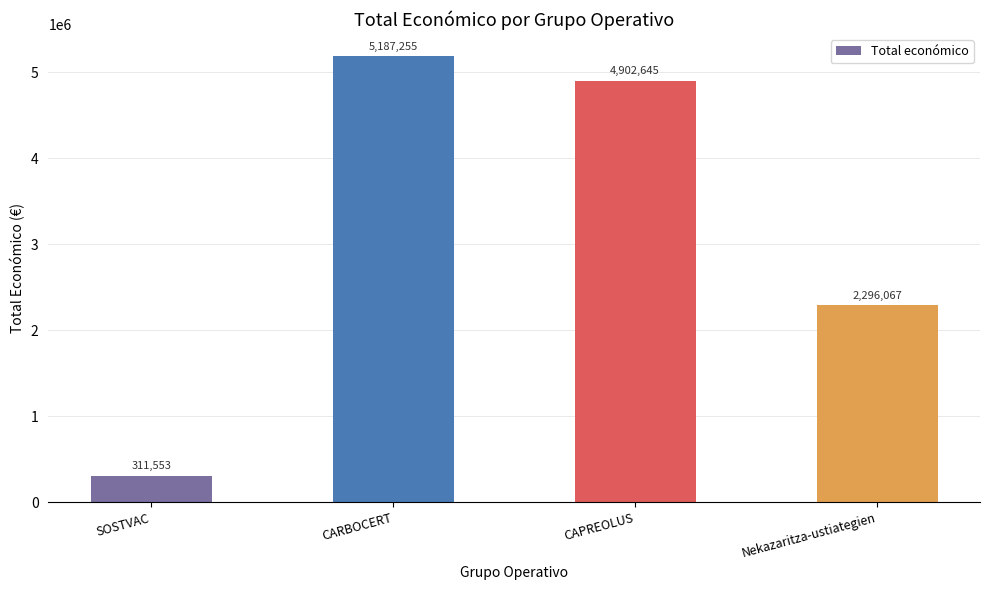

What value does the data have at CARBOCERT, to the nearest 100?

5187300